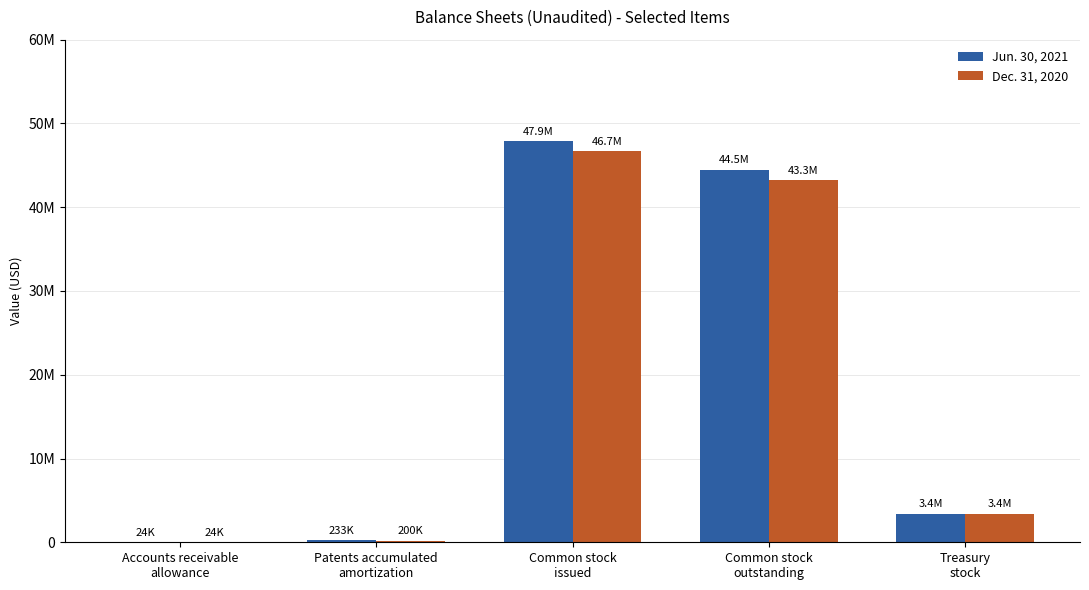

Which series has the largest range (max minus min)?

Jun. 30, 2021